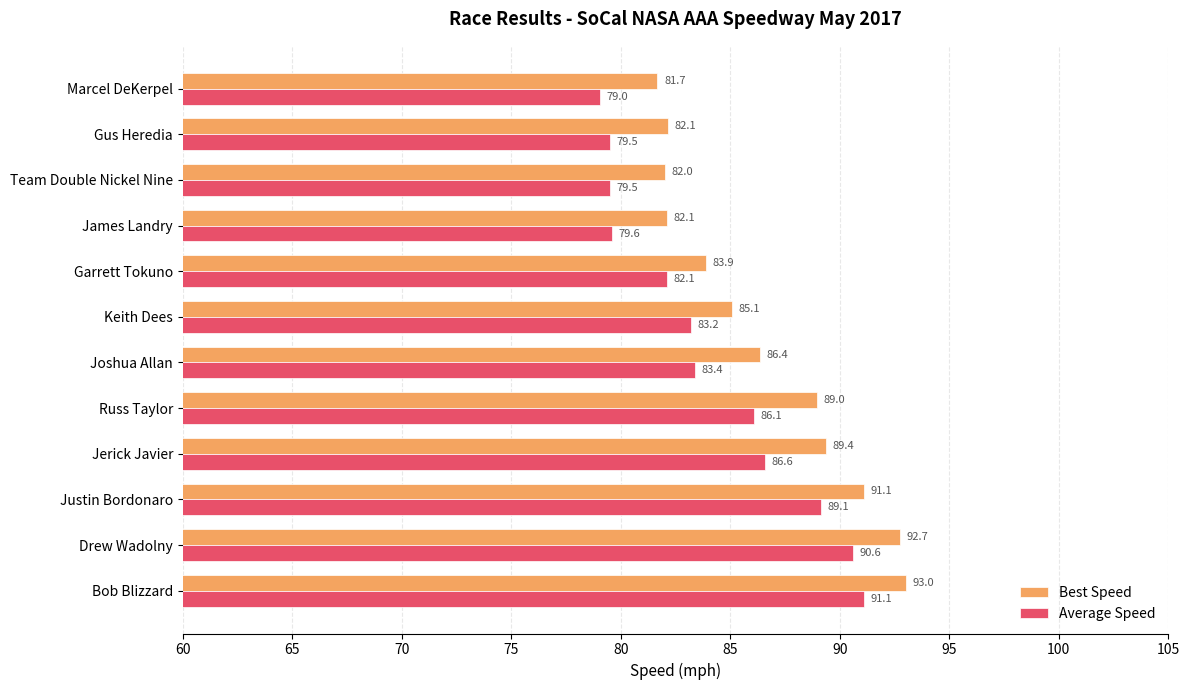

Which series has the largest total across all categories?

Best Speed